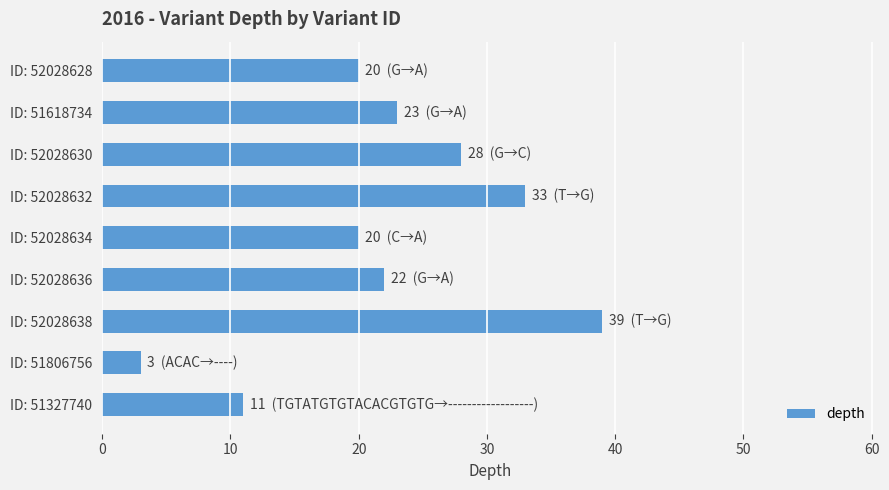

What value does the data have at ID: 51327740, to the nearest 5?

10